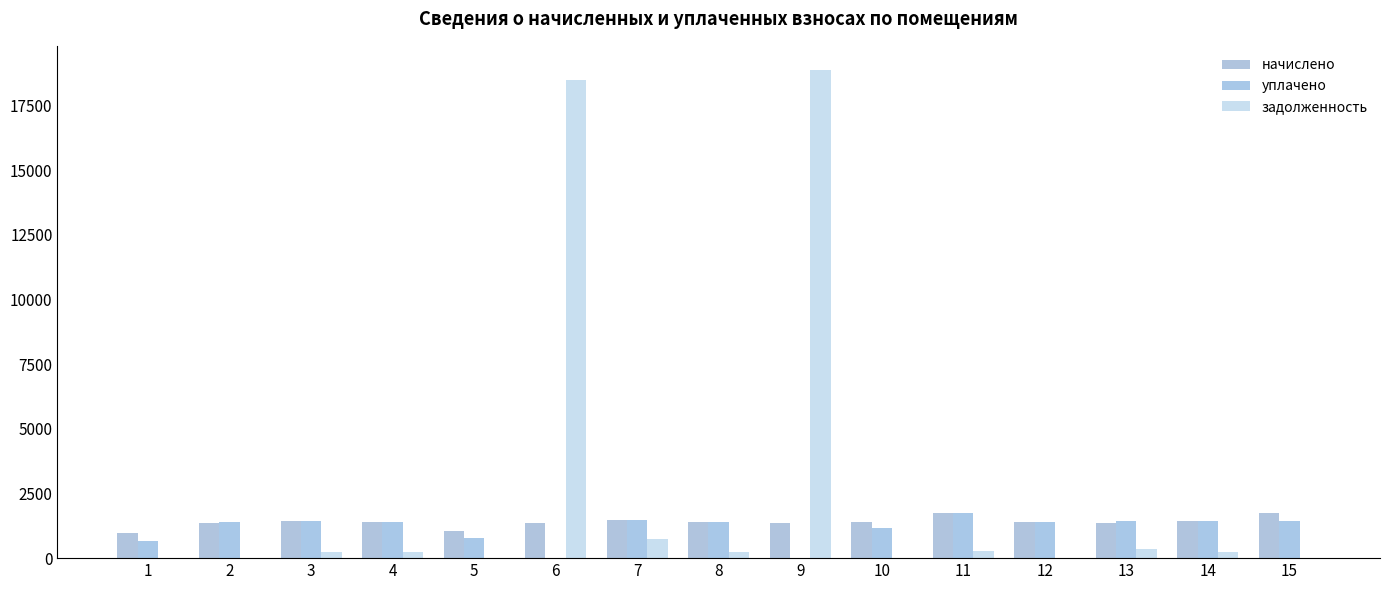

Count the number of data series in this chart.

3